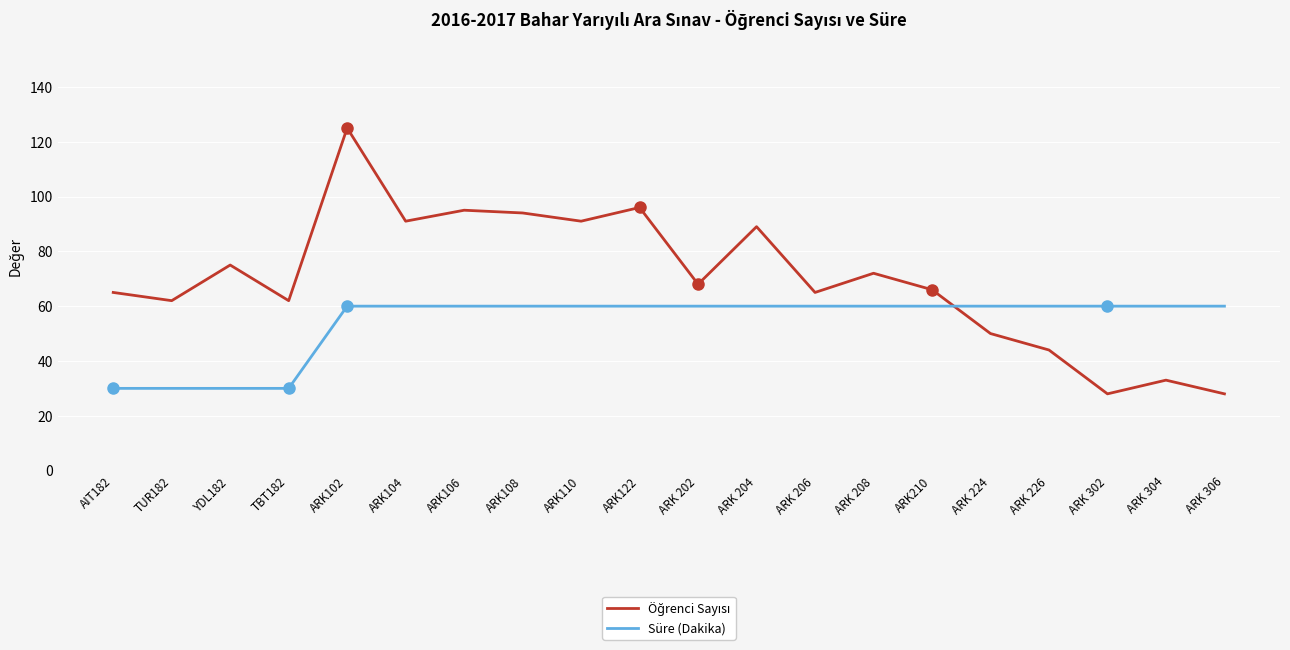

What position from the left is TBT182?

4